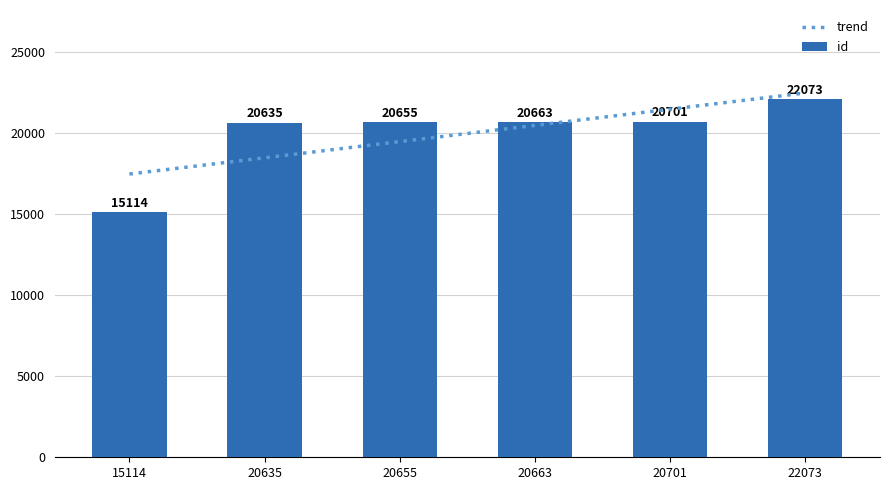

List the labels in order of value, largest first.

22073, 20701, 20663, 20655, 20635, 15114